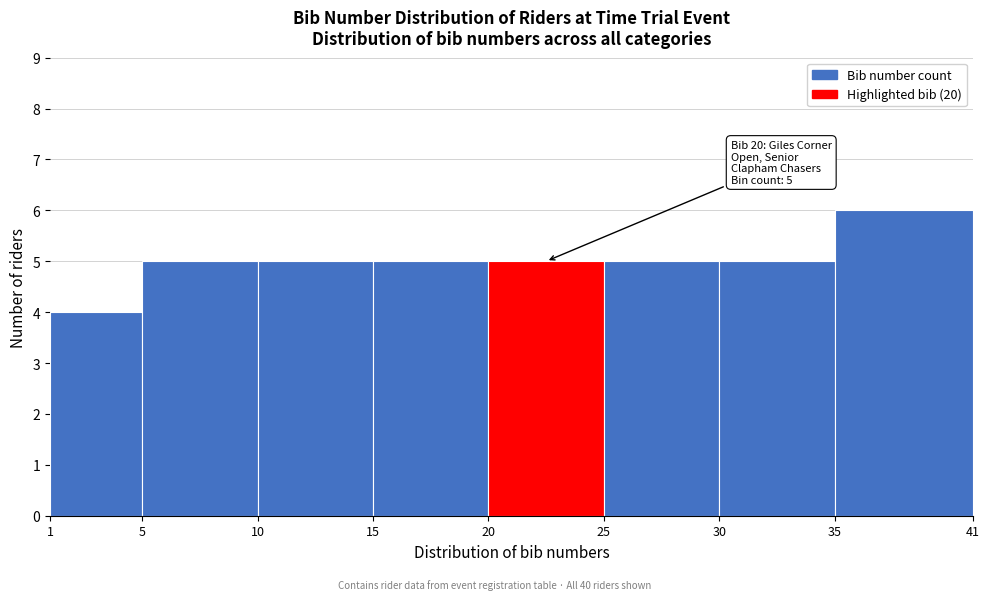

Which range on the x-axis has the tallest bar?

35 to 41